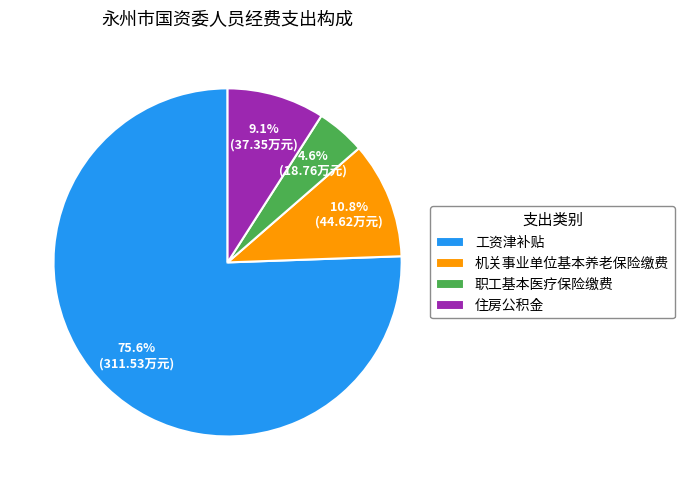

To the nearest percent, what is the difference between the largest and smallest slice percentages?

71%